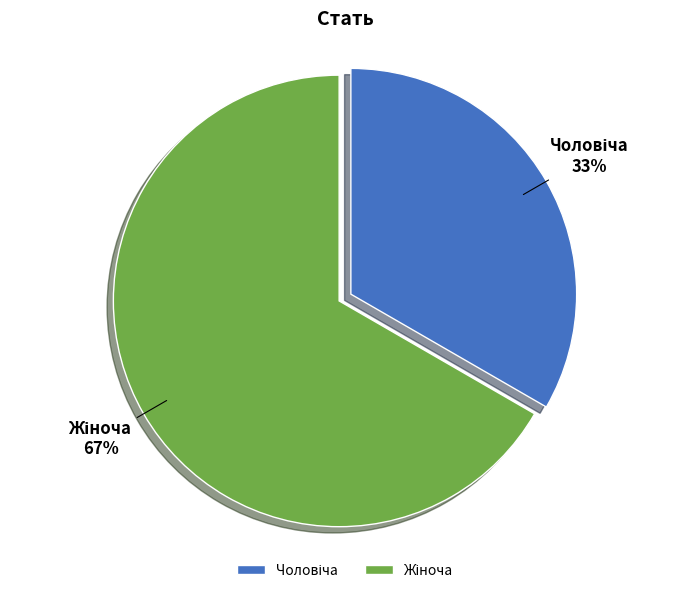

To the nearest percent, what is the average slice percentage?

50%